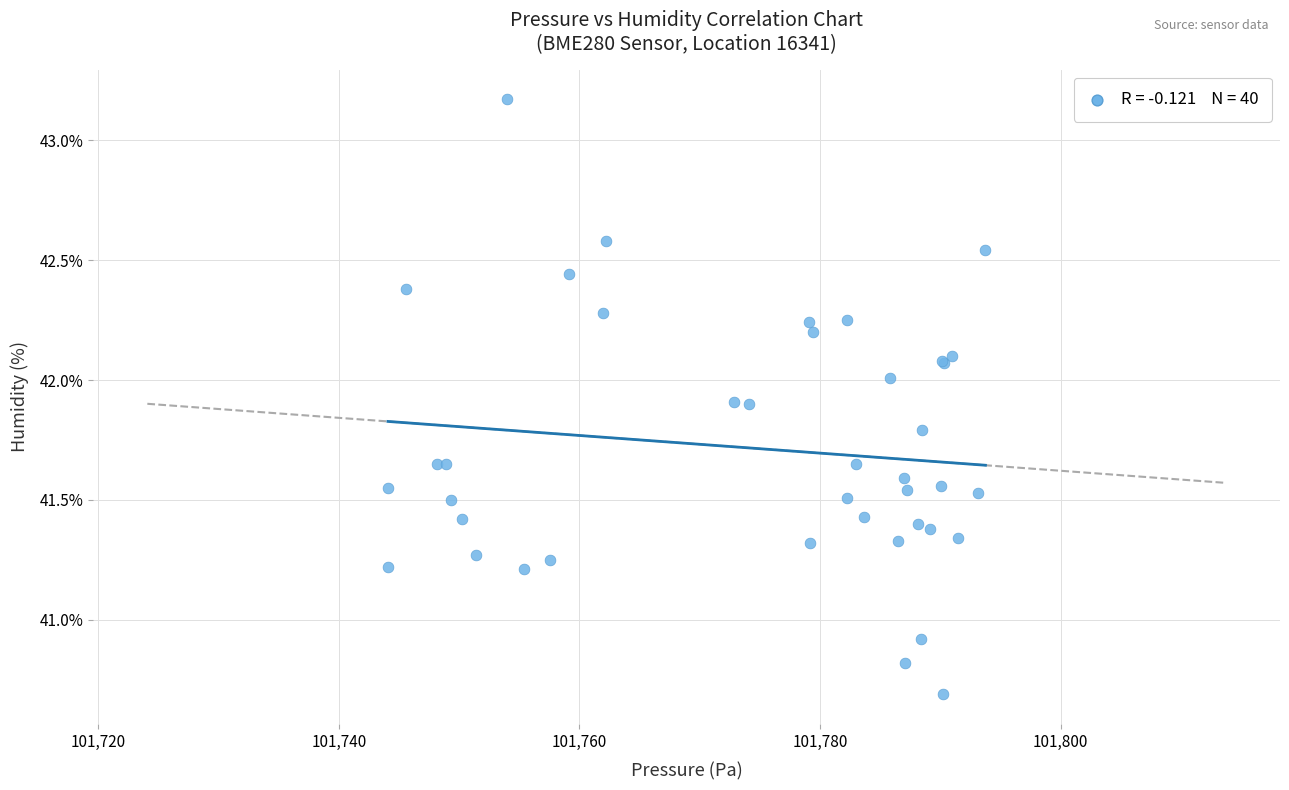

What Y value in the scatter plot is closest to 41?

40.9